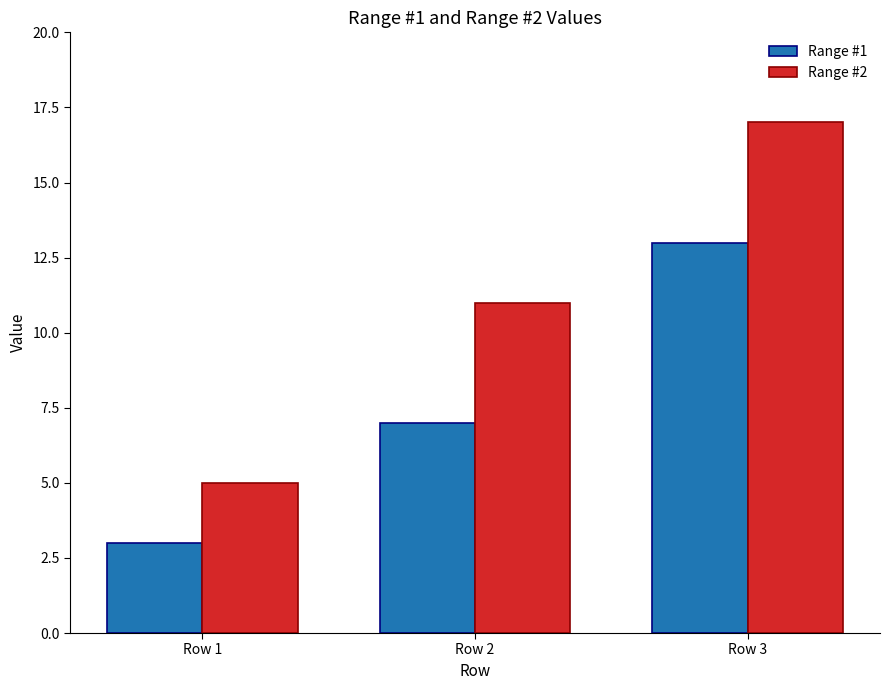

What is the spread (max minus min) of values at Row 1?

2